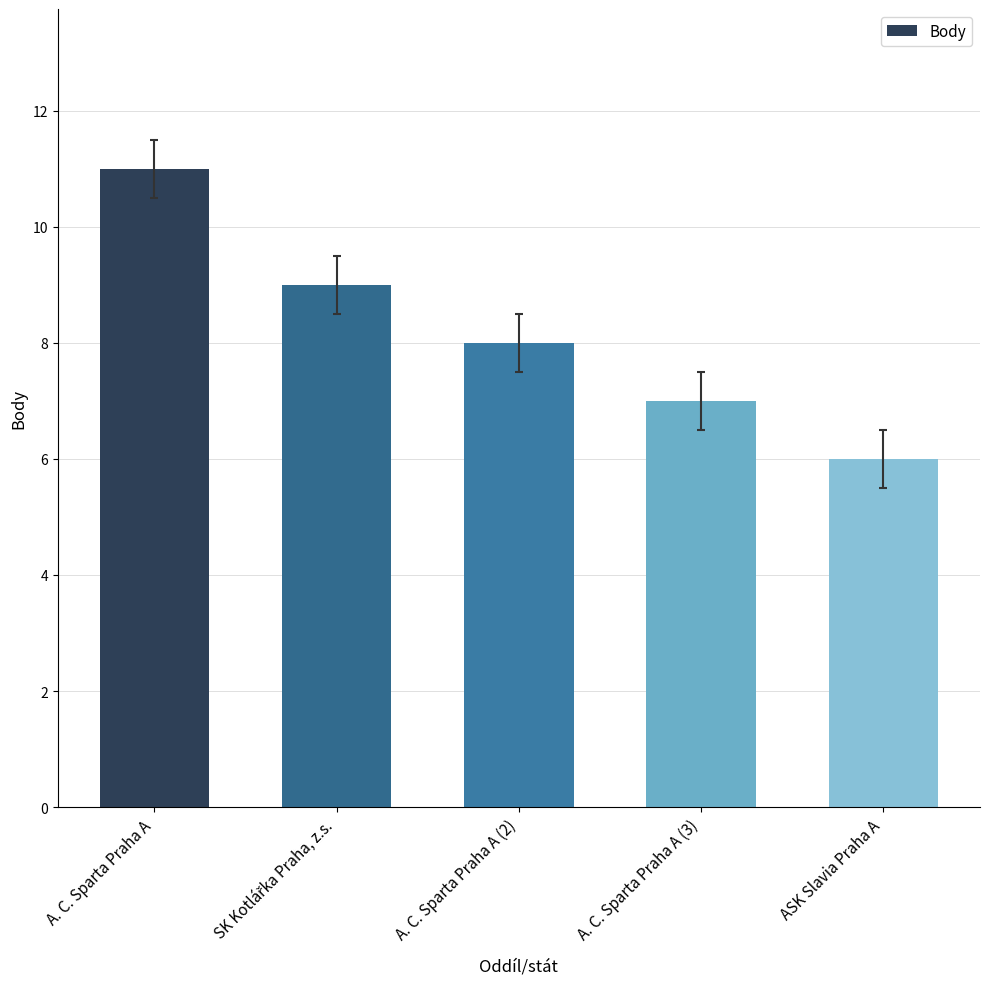

How many values are below 8?

2